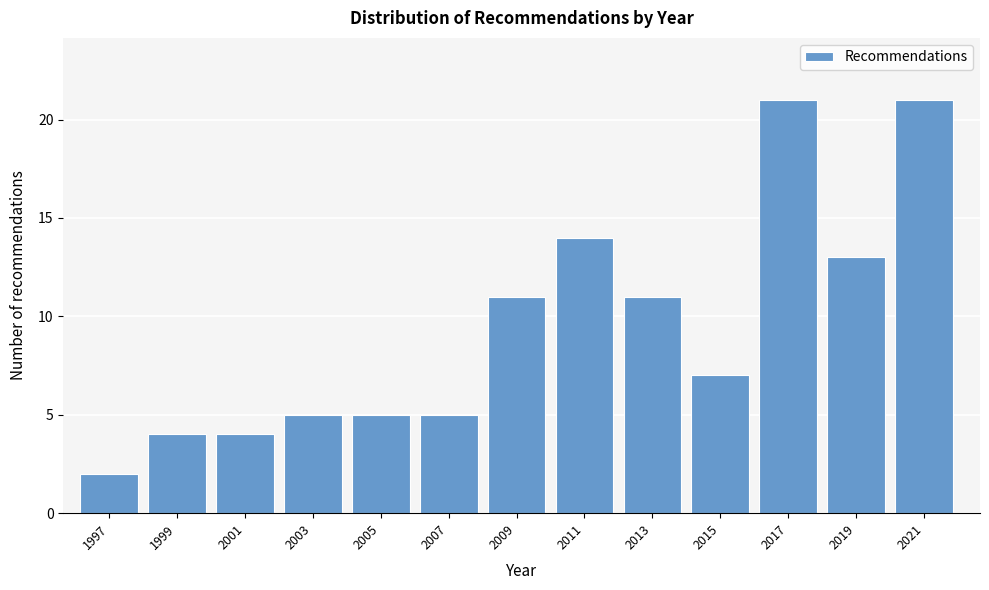

Reading left to right, transcribe all the data shown in this chart.

2	4	4	5	5	5	11	14	11	7	21	13	21